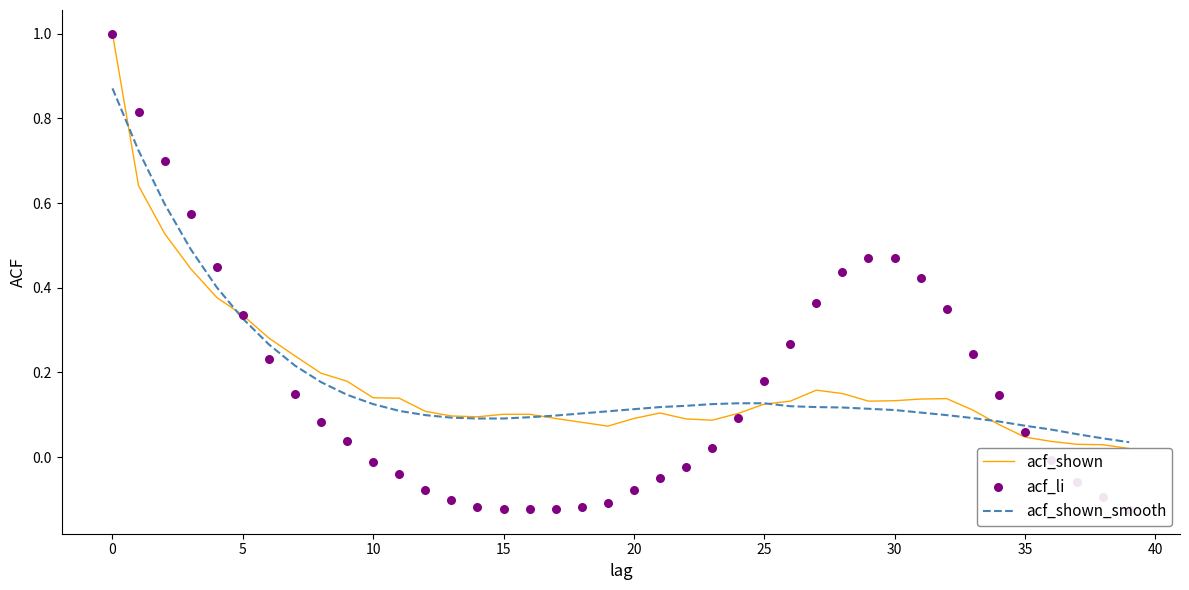

What are all the series names shown in the legend?

acf_shown, acf_shown_smooth, acf_li